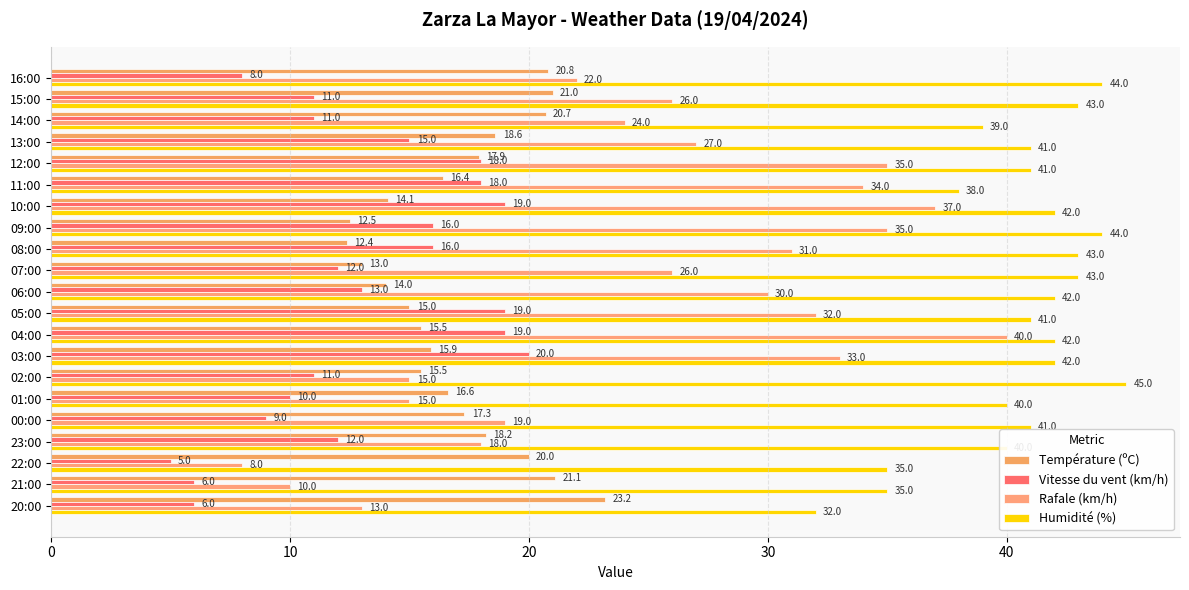

Reading left to right, transcribe all the data shown in this chart.

Température (ºC): 20.8	21.0	20.7	18.6	17.9	16.4	14.1	12.5	12.4	13.0	14.0	15.0	15.5	15.9	15.5	16.6	17.3	18.2	20.0	21.1	23.2
Vitesse du vent (km/h): 8.0	11.0	11.0	15.0	18.0	18.0	19.0	16.0	16.0	12.0	13.0	19.0	19.0	20.0	11.0	10.0	9.0	12.0	5.0	6.0	6.0
Rafale (km/h): 22.0	26.0	24.0	27.0	35.0	34.0	37.0	35.0	31.0	26.0	30.0	32.0	40.0	33.0	15.0	15.0	19.0	18.0	8.0	10.0	13.0
Humidité (%): 44.0	43.0	39.0	41.0	41.0	38.0	42.0	44.0	43.0	43.0	42.0	41.0	42.0	42.0	45.0	40.0	41.0	40.0	35.0	35.0	32.0